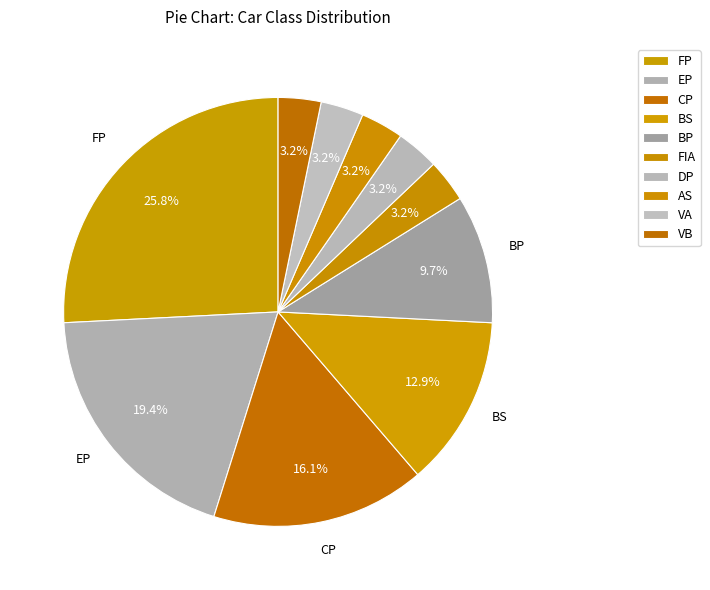

How many segments does this pie chart have?

10